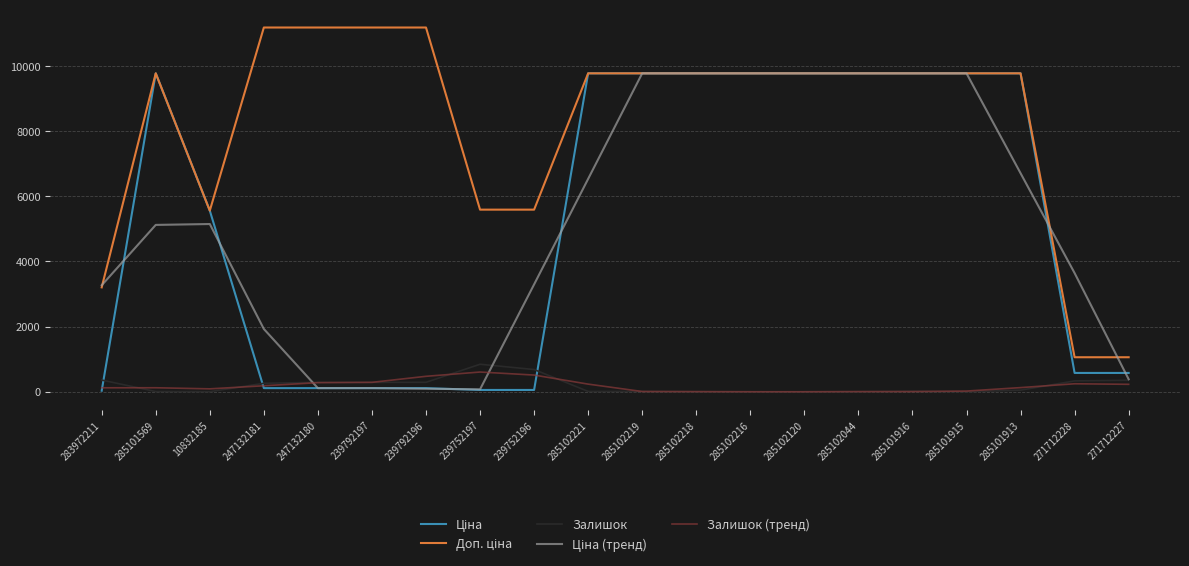

Does the chart have visible grid lines?

Yes